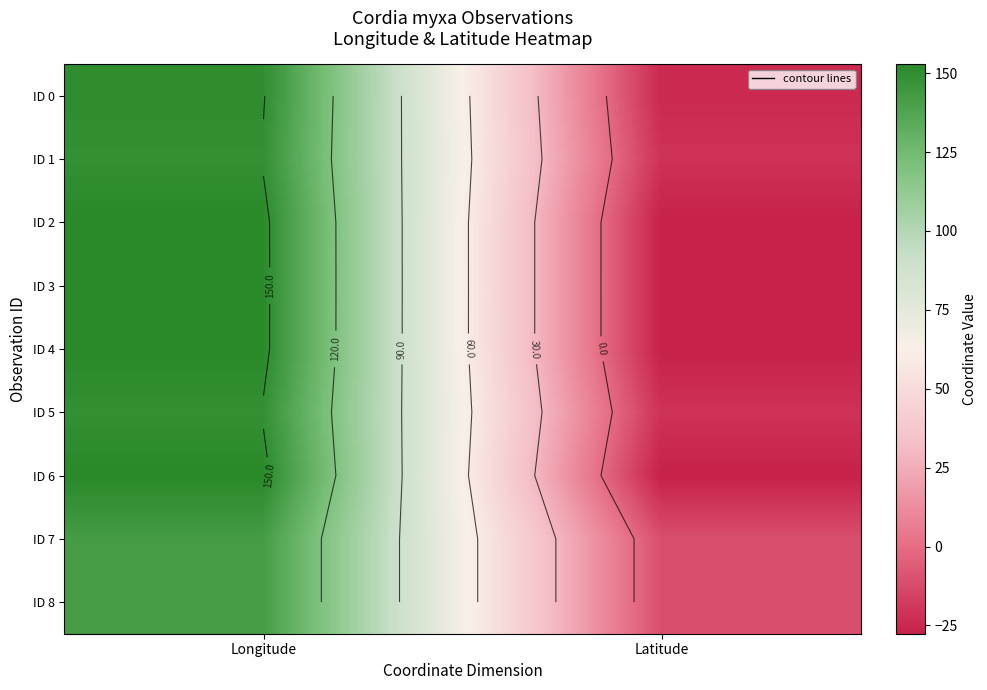

What is the difference between the maximum and minimum values in the ID 6 series?

180.4